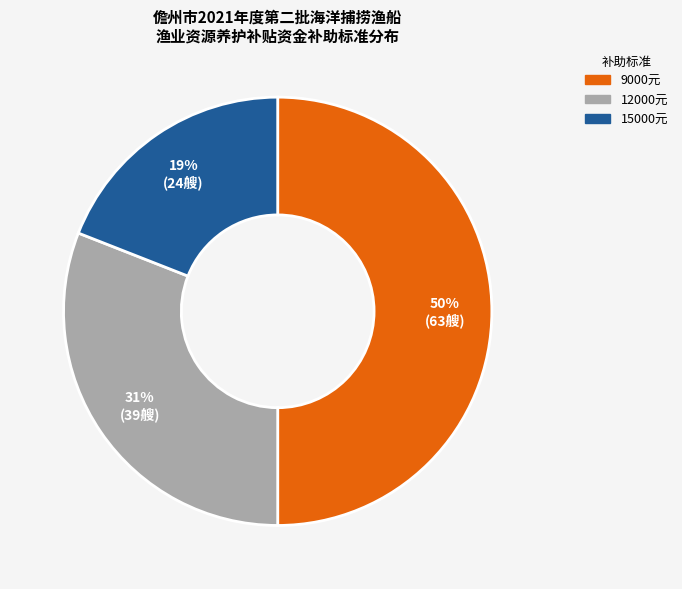

Which slice is the largest?

9000元